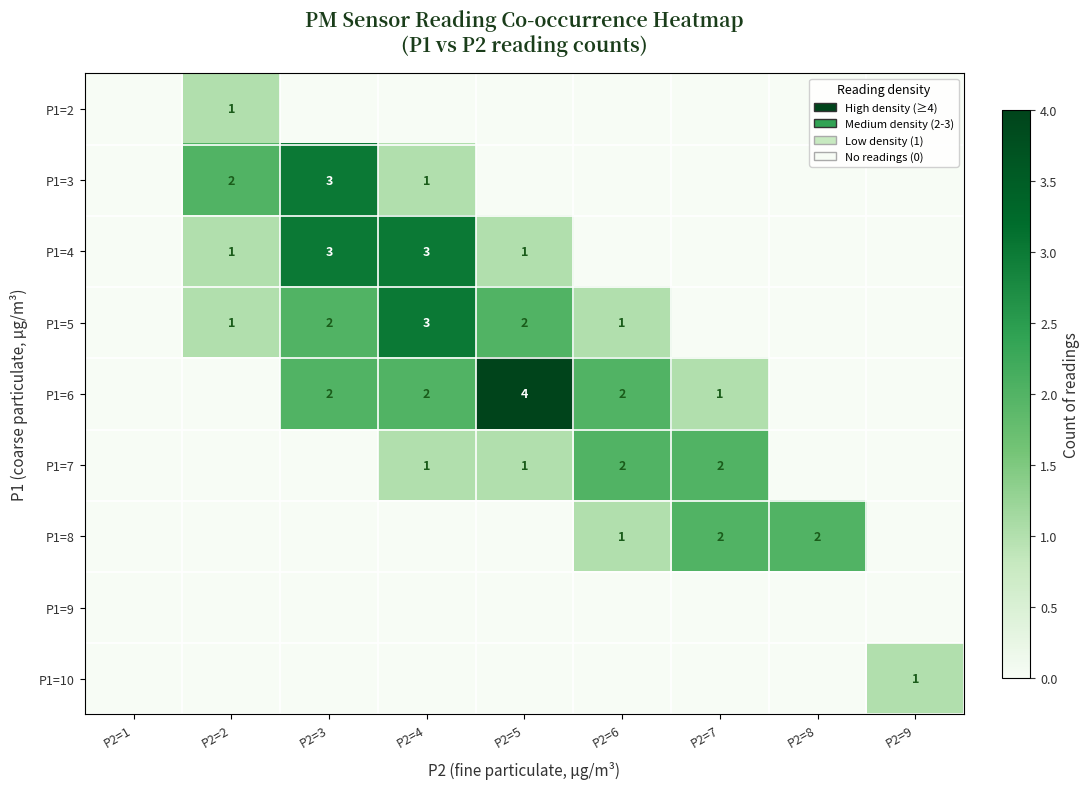

The P1=3 series shows 3 at P2=2. True or false?

False